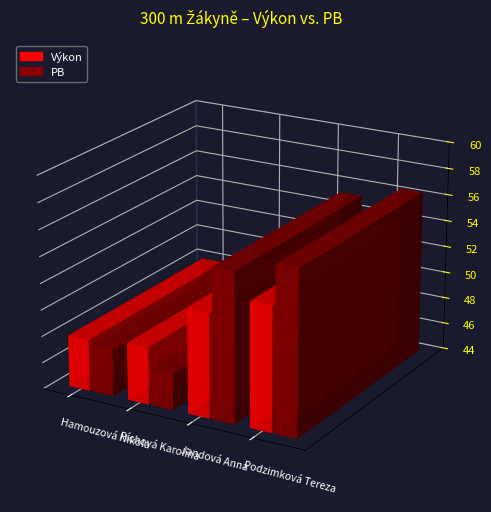

How many bars are there in each group?

2